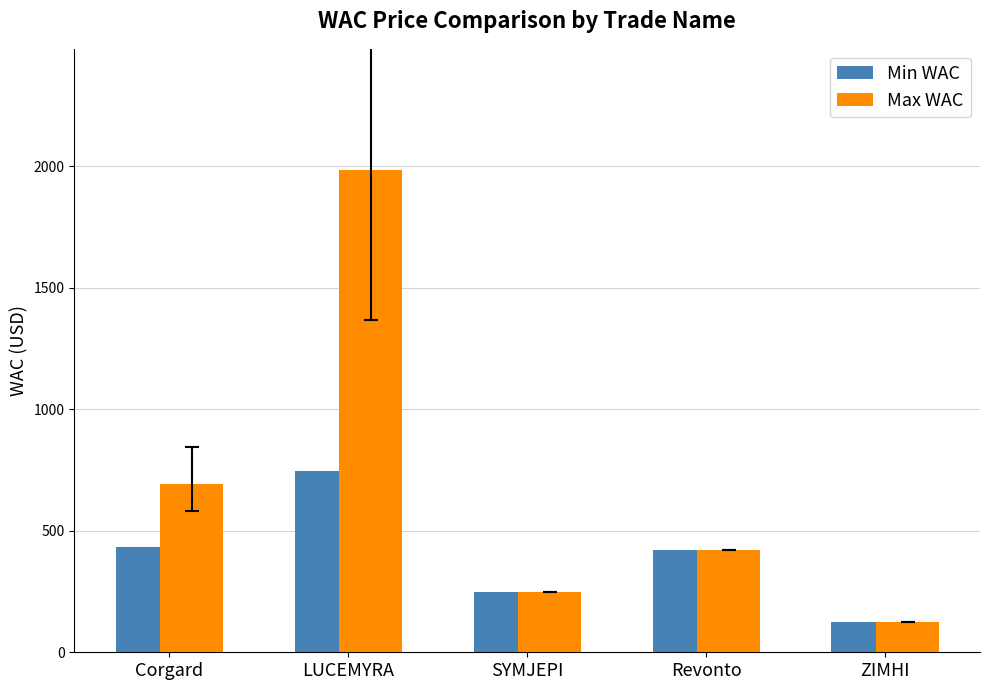

At how many categories does at least one series exceed 234?

4